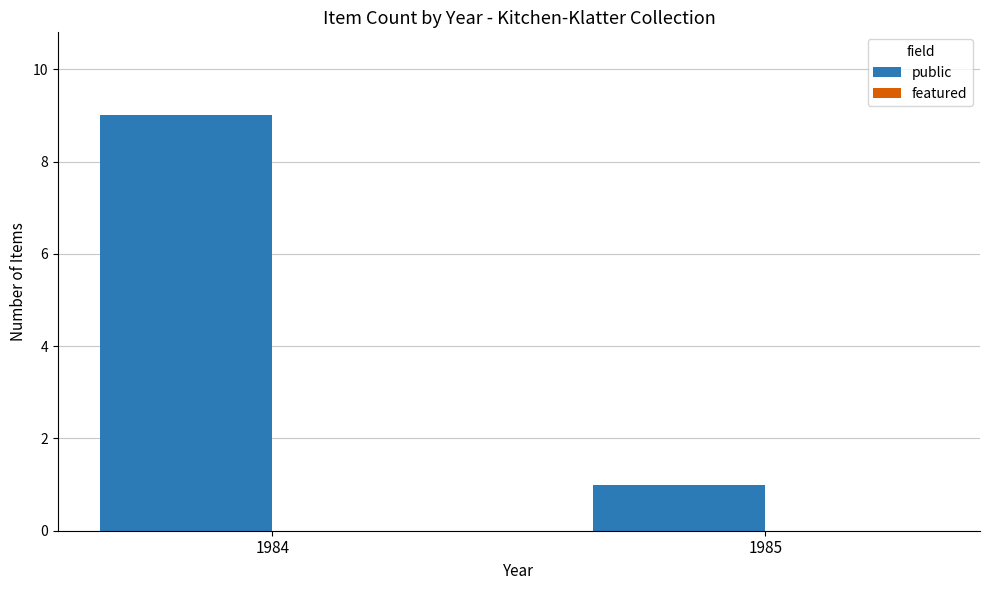

How many bars are there in total?

2